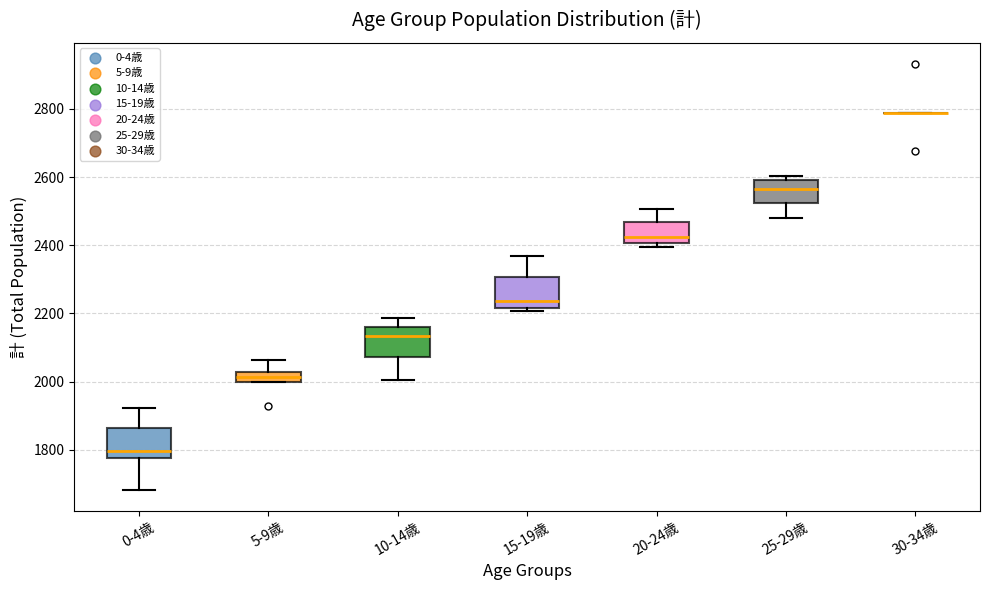

Reading left to right, read every box against the y-axis: the position of its median line, the range the box covers, and the ends of its whiskers. The values are not printed on the chart, so give them approximately, as read against the axis.

0-4歳: median 1800, box 1780 to 1860, whiskers 1680 to 1920
5-9歳: median 2020 (inside the box), box 2000 to 2020, whiskers 2000 to 2060
10-14歳: median 2140, box 2080 to 2160, whiskers 2000 to 2180
15-19歳: median 2240, box 2220 to 2300, whiskers 2200 to 2360
20-24歳: median 2420, box 2400 to 2460, whiskers 2400 (just below the box's lower edge) to 2500
25-29歳: median 2560, box 2520 to 2600, whiskers 2480 to 2600 (just above the box's upper edge)
30-34歳: box collapsed to a line at 2780, whiskers 2780 to 2780